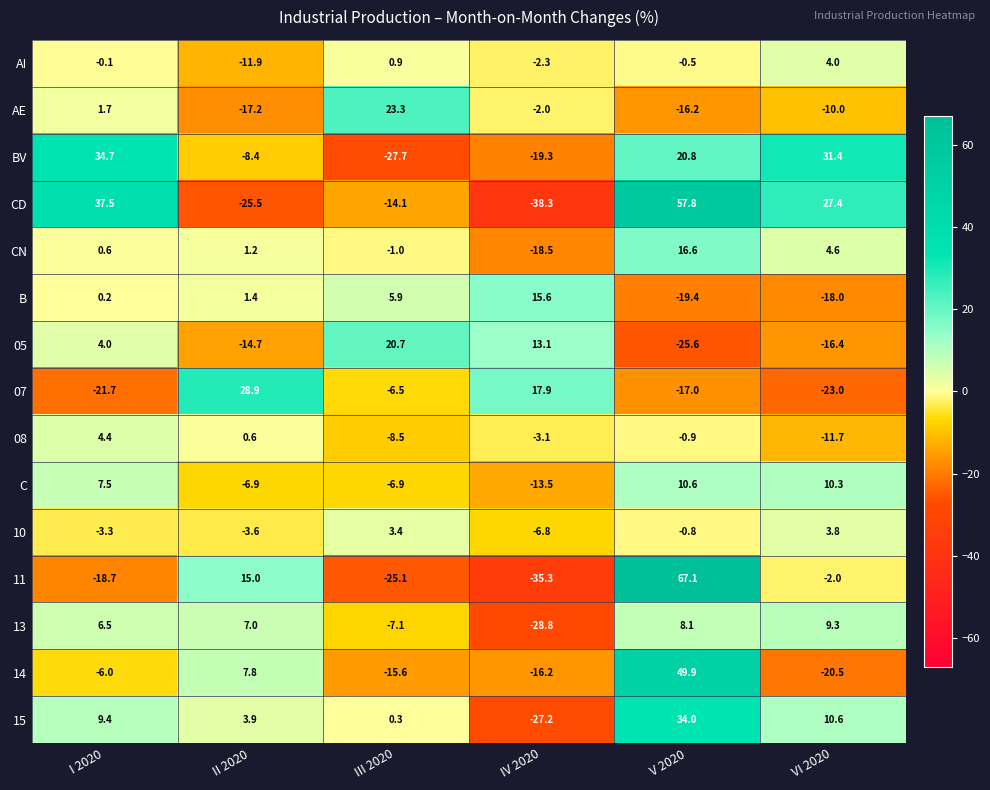

What is the difference between the maximum and minimum values in the C series?

24.1